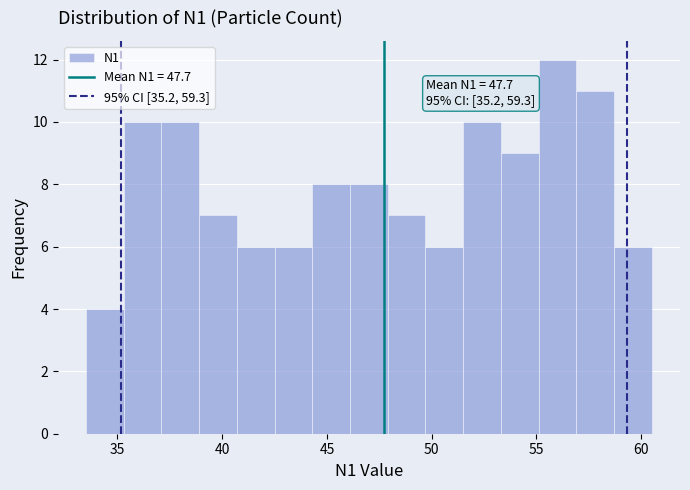

Around what value on the x-axis is the tallest bar? Give the approximate position of its centre, as read against the axis.

56.0